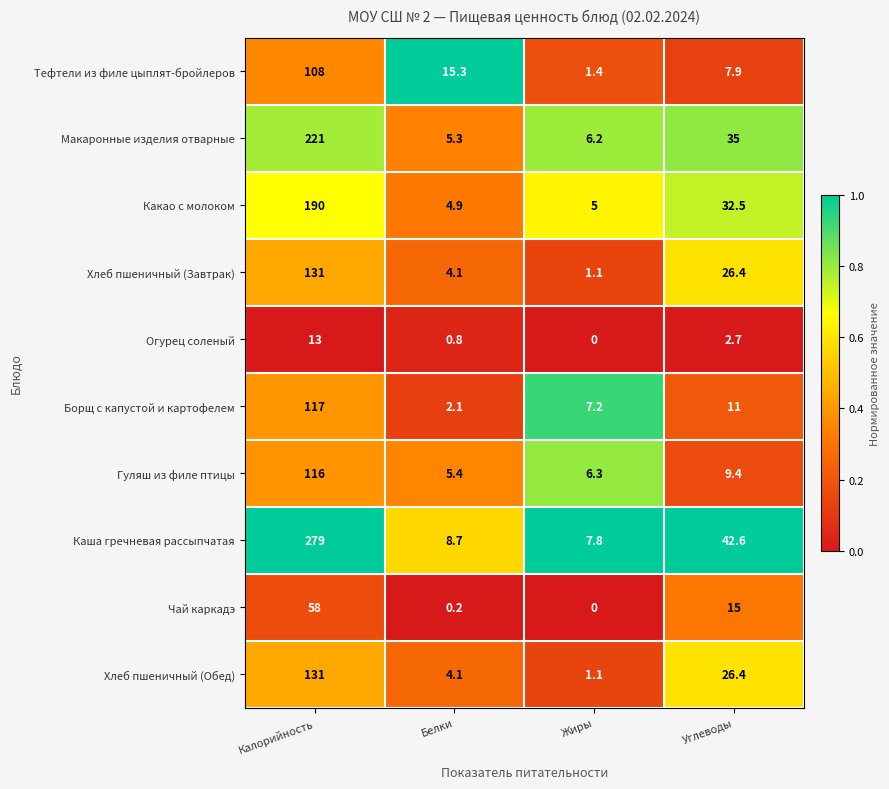

What is the maximum value shown in the chart?

279.0